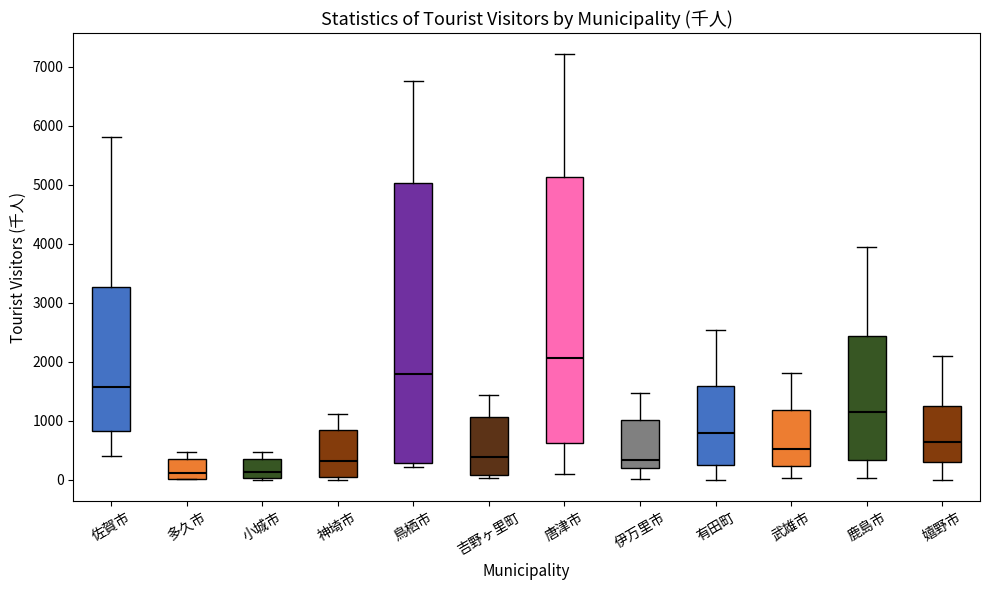

Which box is the tallest, from its lower edge to its upper edge?

鳥栖市